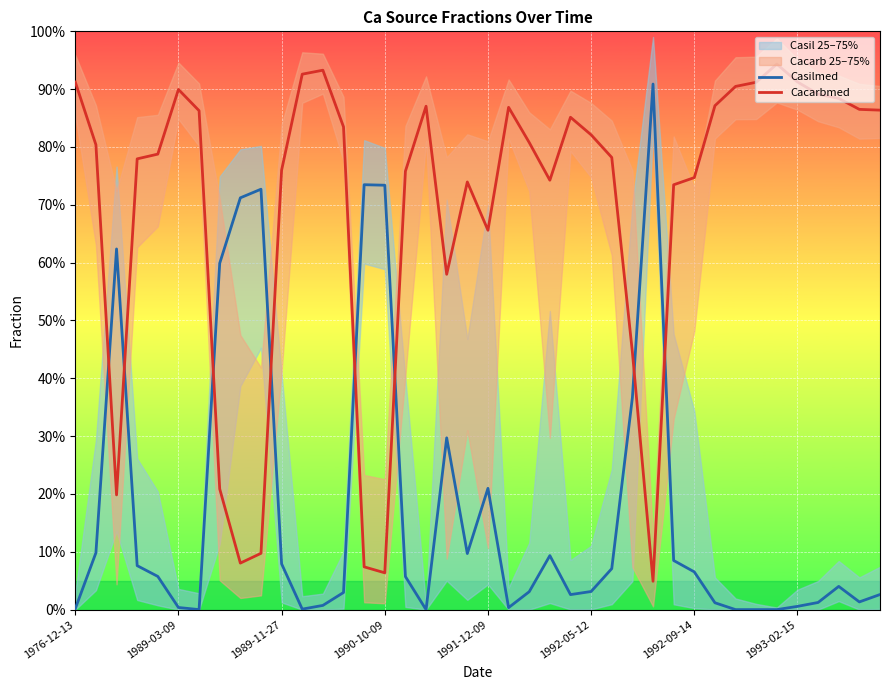

How many intersections are there between Casilmed and Cacarbmed?

8